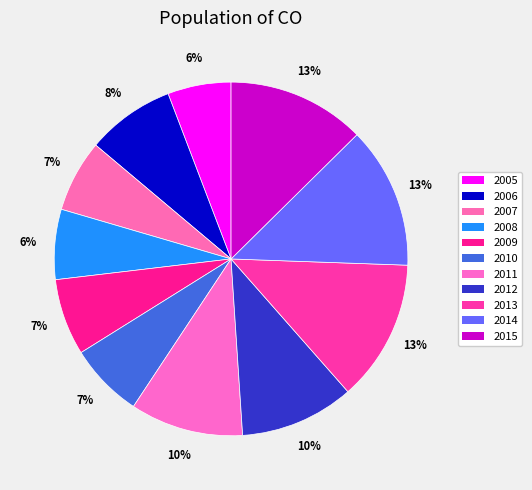

Which category has the smallest portion of the pie?

2005